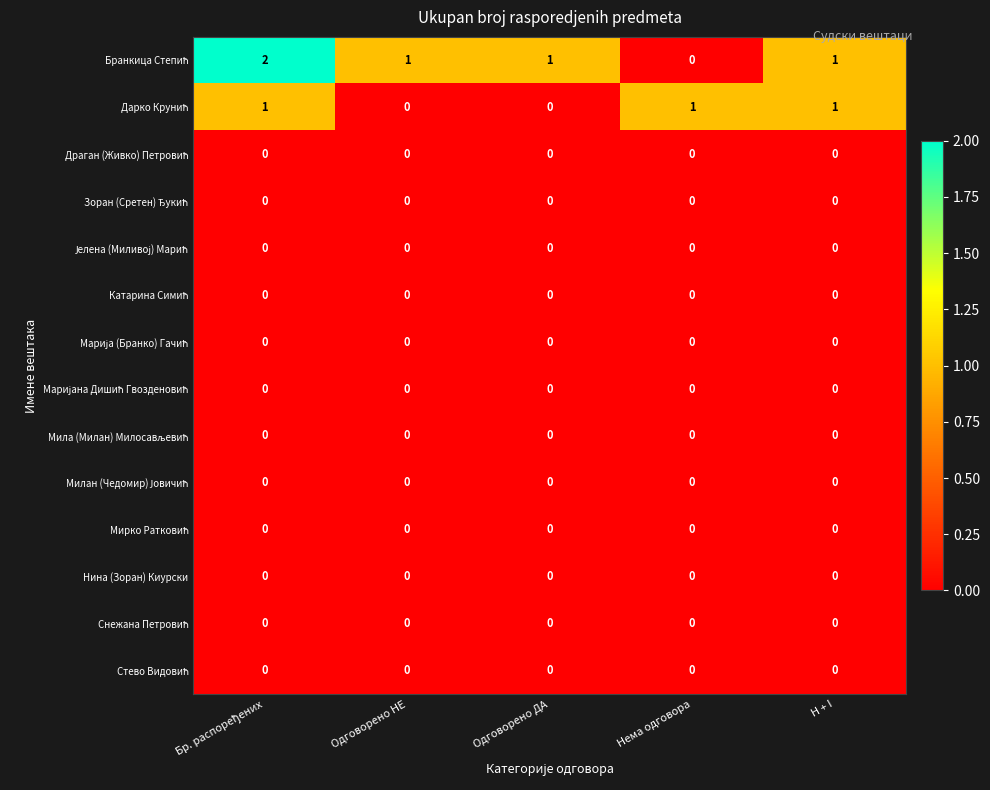

What is the spread (max minus min) of values at Одговорено НЕ?

1